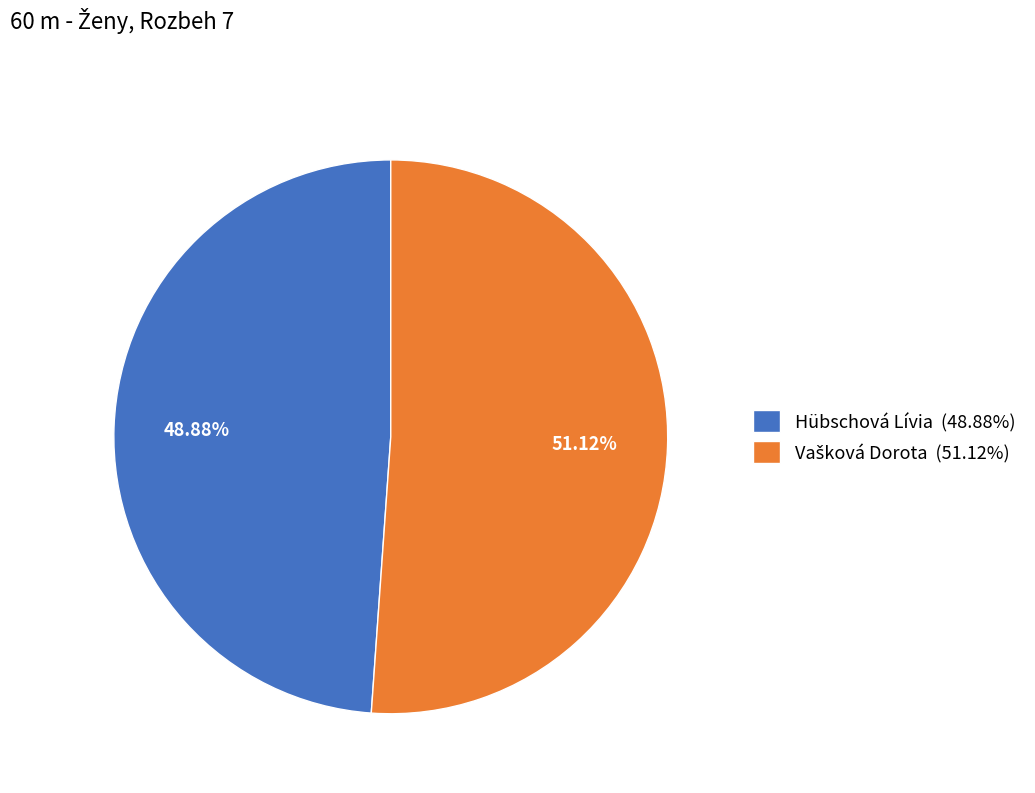

Does Hübschová Lívia (48.88%) represent more than half of the total?

No